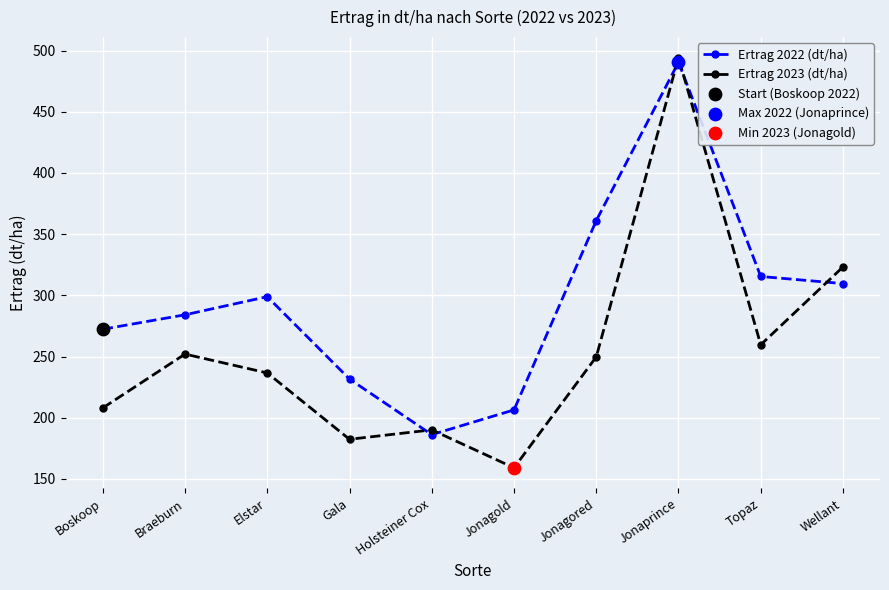

What is the spread (max minus min) of values at Jonaprince?

3.8